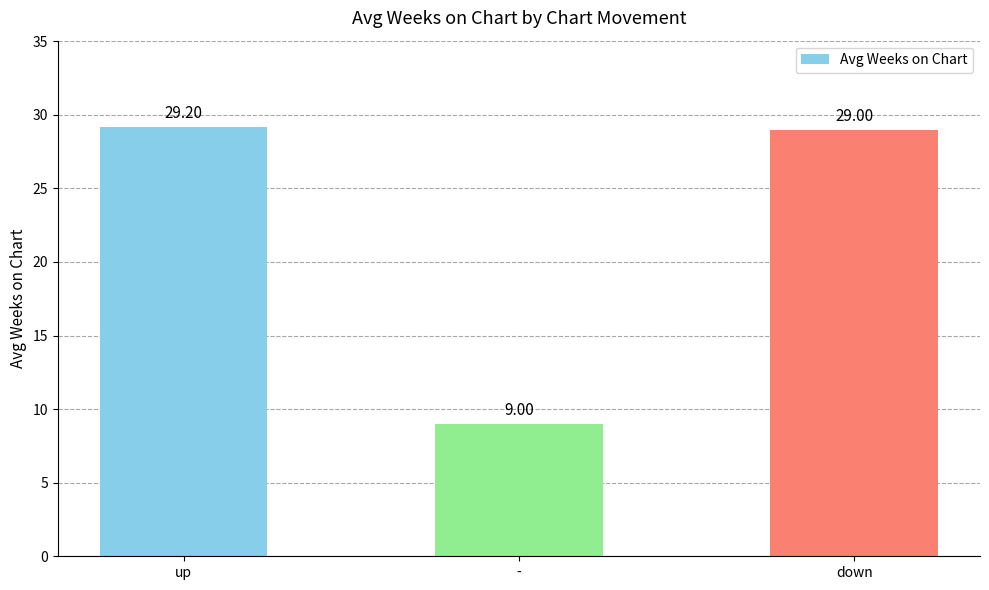

Is it true that the value at down is 47.4?

False